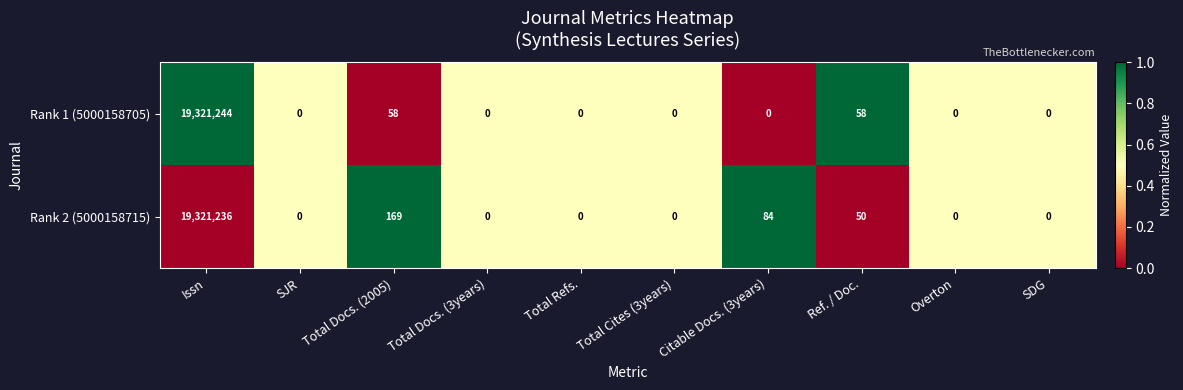

What is the approximate value of Rank 2 (5000158715) at Issn?

19321236